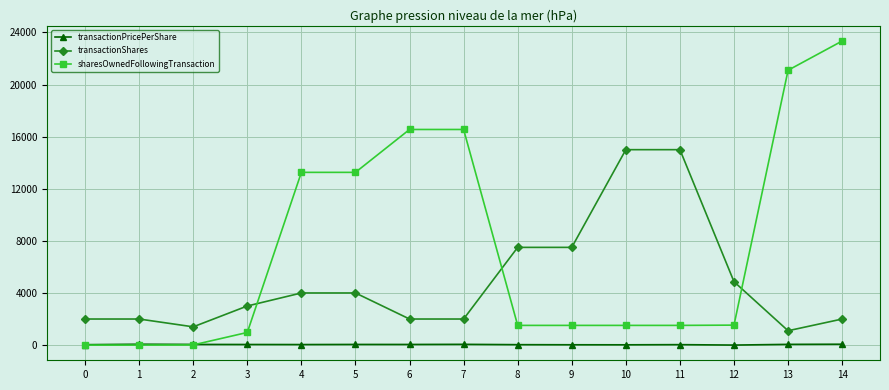

After their last crossing, which series has the higher values: transactionShares or sharesOwnedFollowingTransaction?

sharesOwnedFollowingTransaction